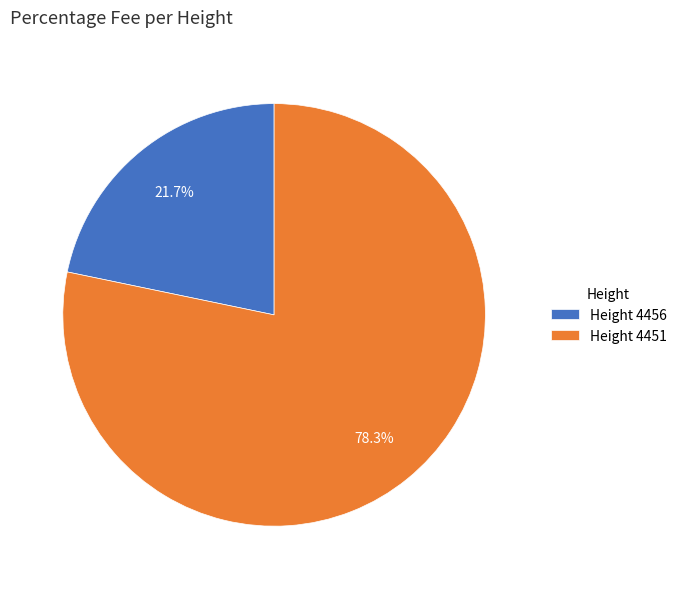

What percentage is NOT represented by Height 4456?

78.3%